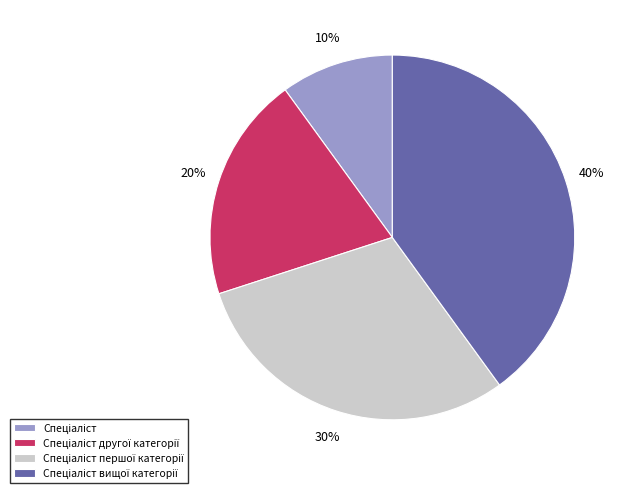

To the nearest percent, what is the difference between the largest and smallest slice percentages?

30%